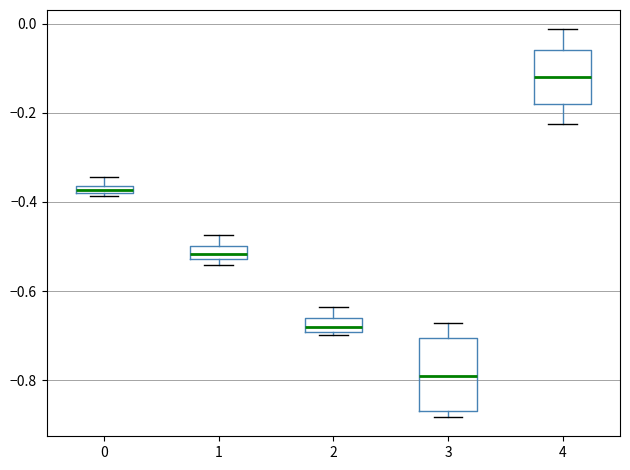

Which box's median line is the highest?

4